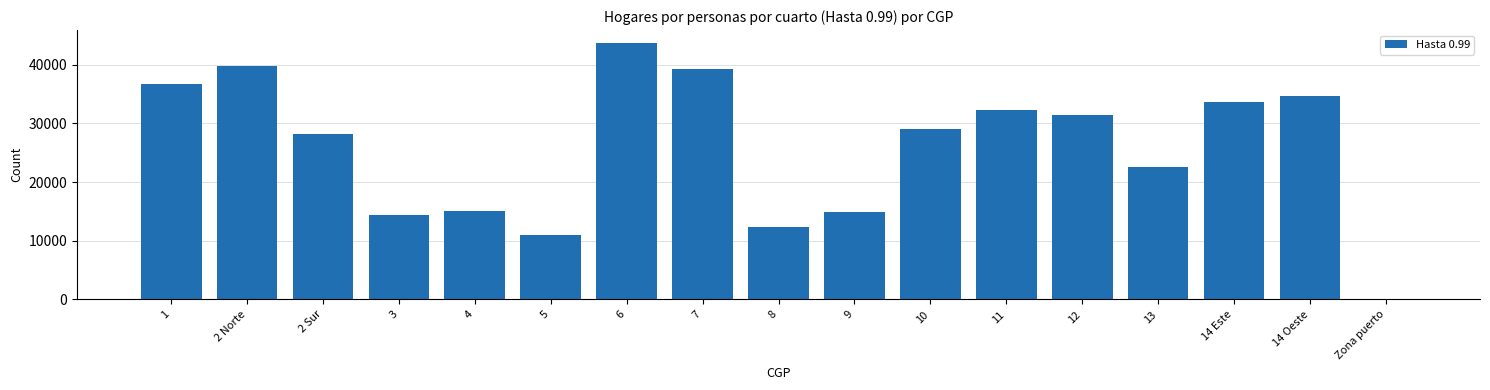

What is the ratio of the value at 14 Oeste to the value at 9?

2.3